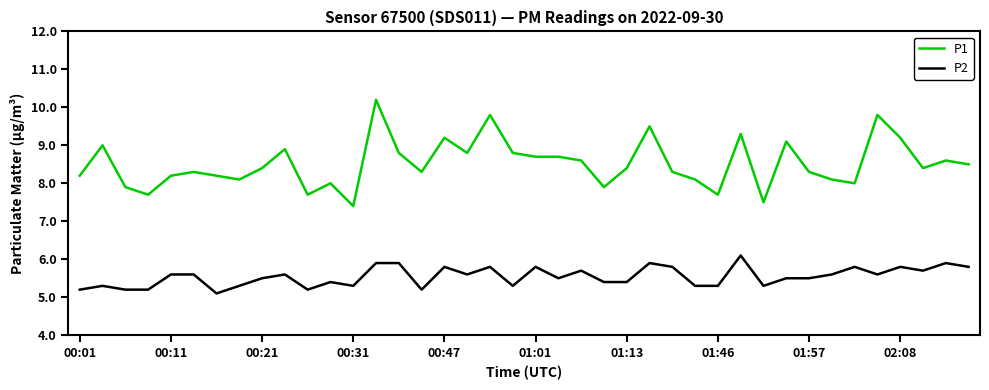

True or false: P1 and P2 cross at least once.

False